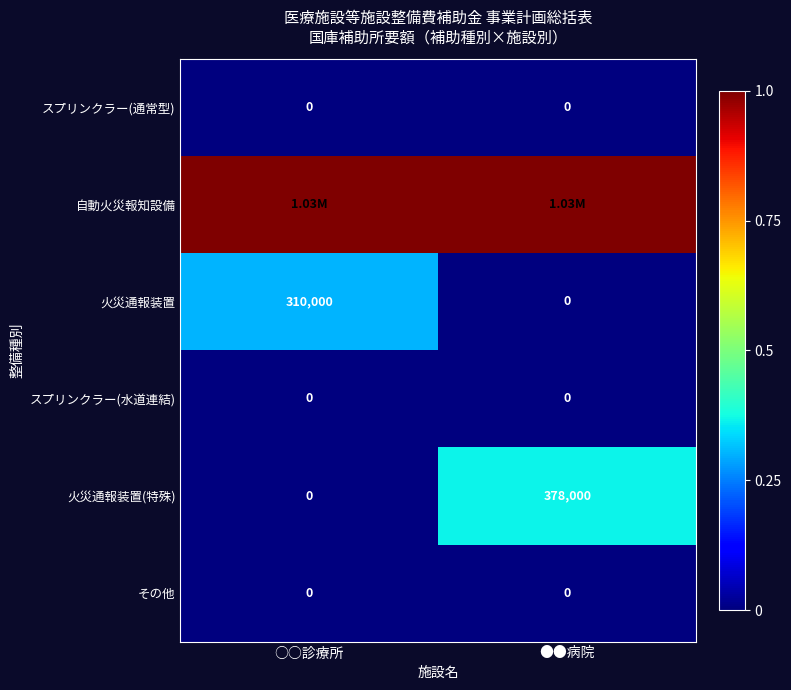

Between ●●病院 and ○○診療所, which is larger?

●●病院